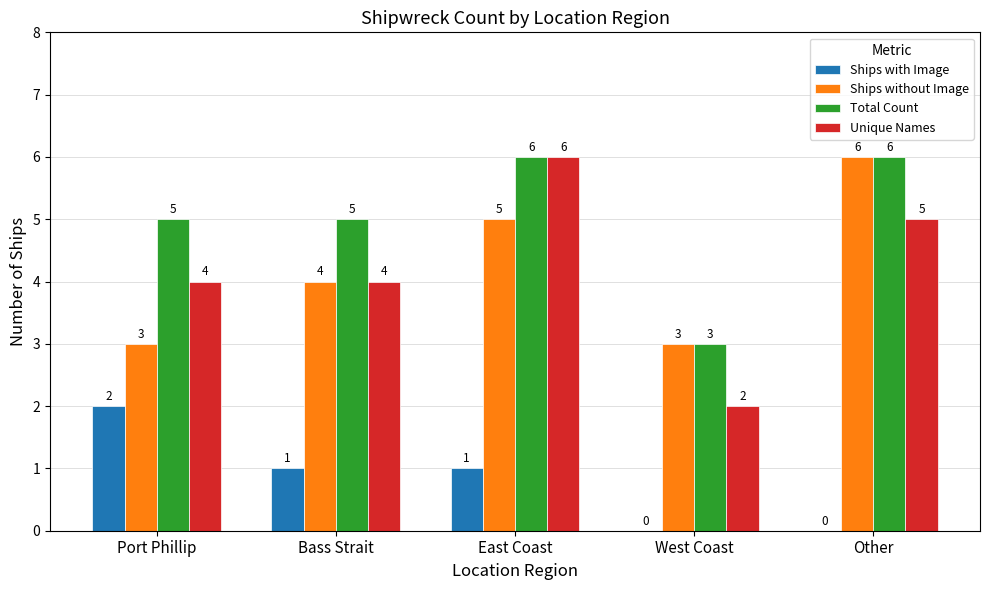

How many data points does each series have?

5